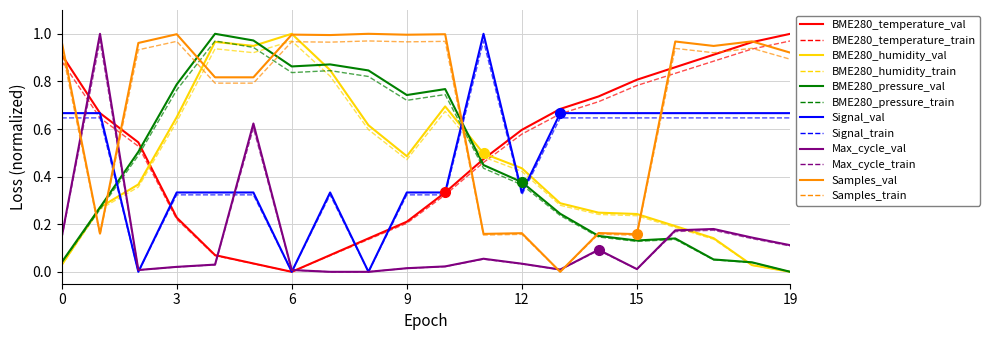

Does the chart display data point markers on the line(s)?

No